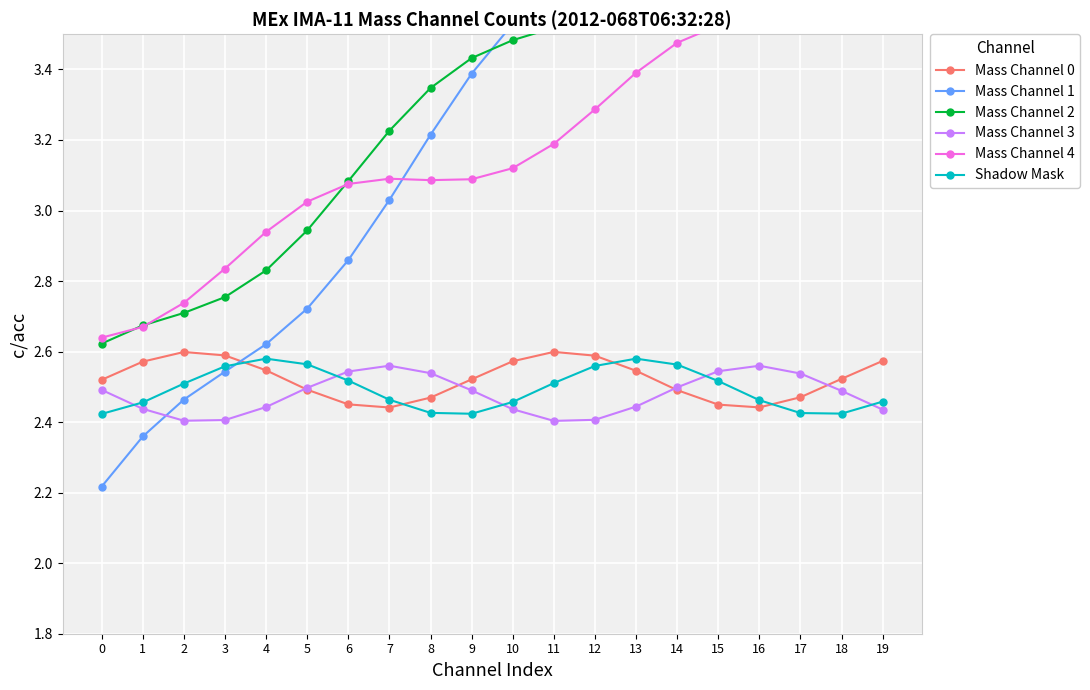

Which series has the largest total across all categories?

Mass Channel 2